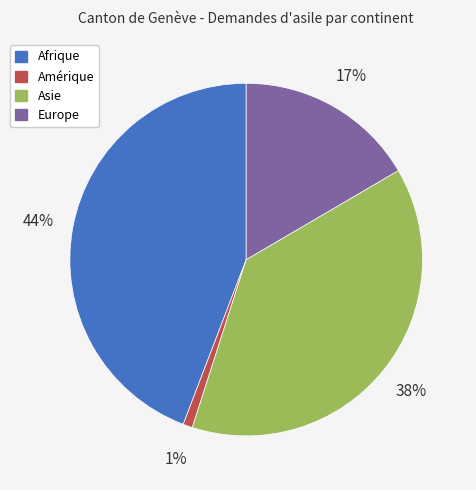

To the nearest percent, what is the average slice percentage?

25%